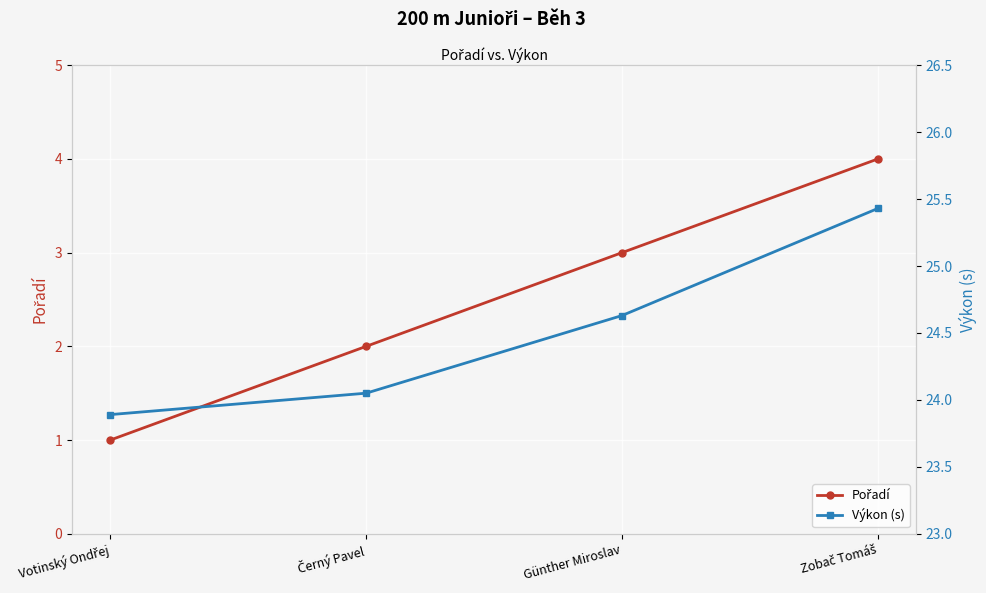

True or false: Pořadí and Výkon (s) cross at least once.

False